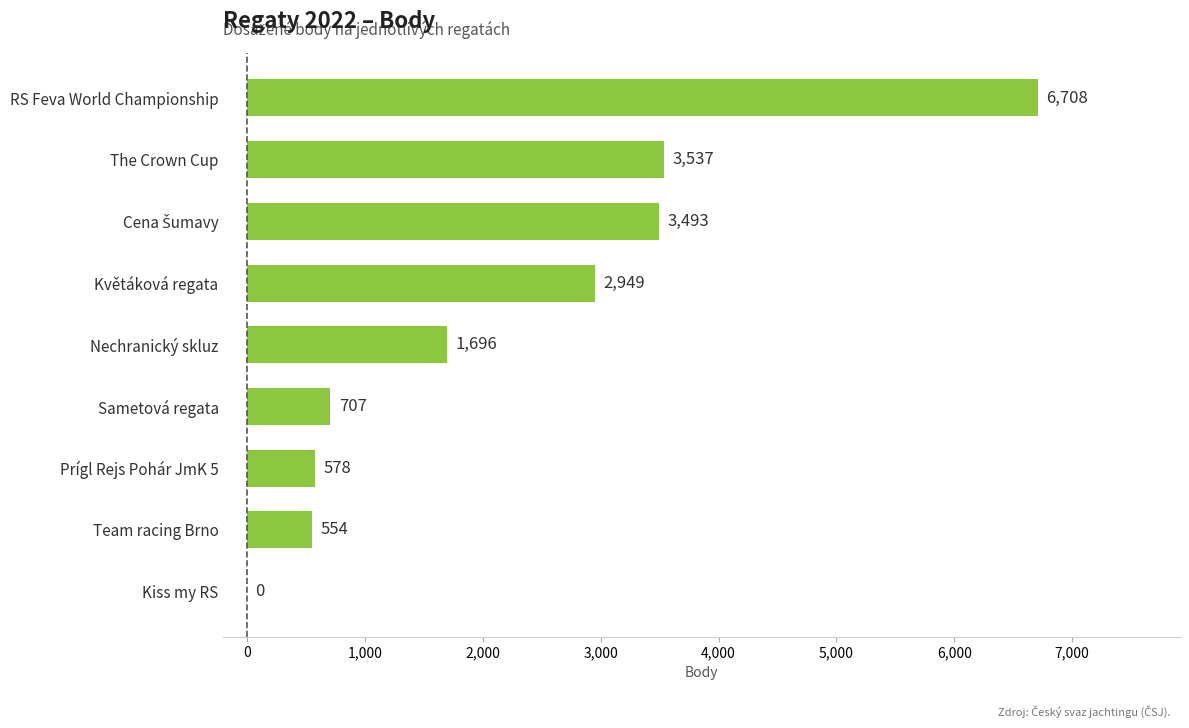

At which category does the chart reach its peak across all series?

RS Feva World Championship